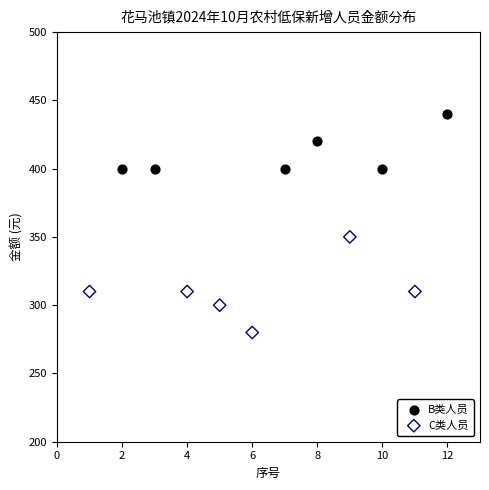

What are all the series names shown in the legend?

B类人员, C类人员